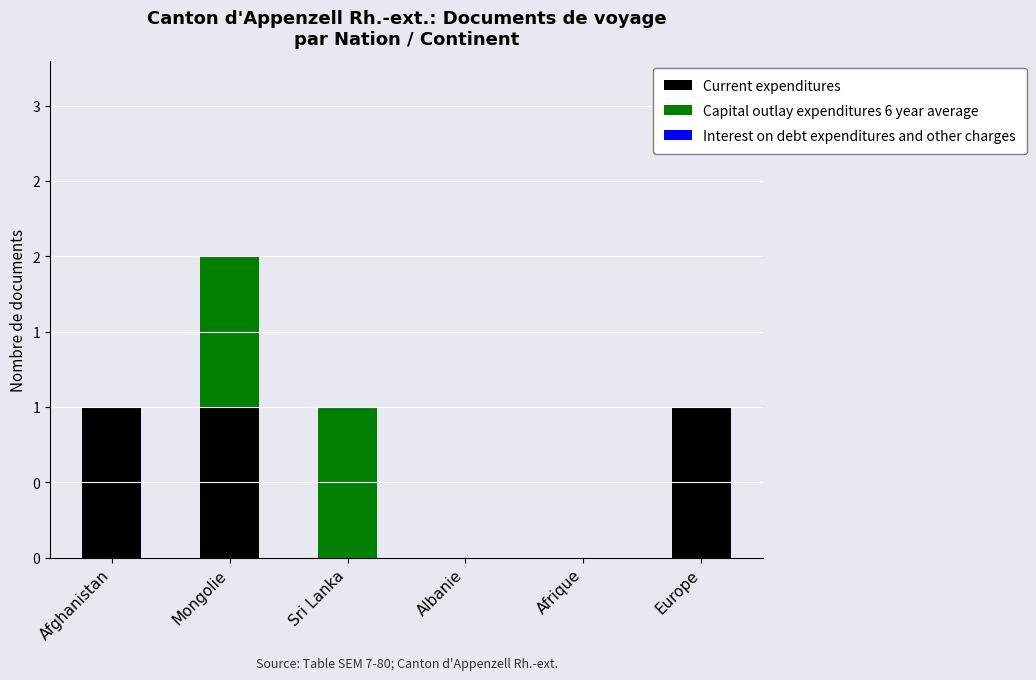

Are the bars horizontal?

No